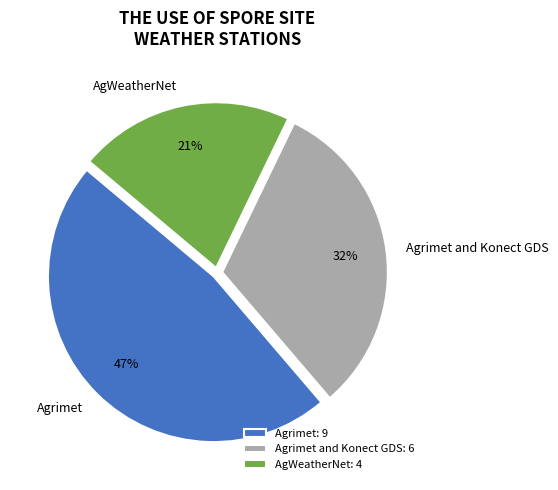

Approximately how many times larger is the value at AgWeatherNet compared to Agrimet and Konect GDS?

0.7